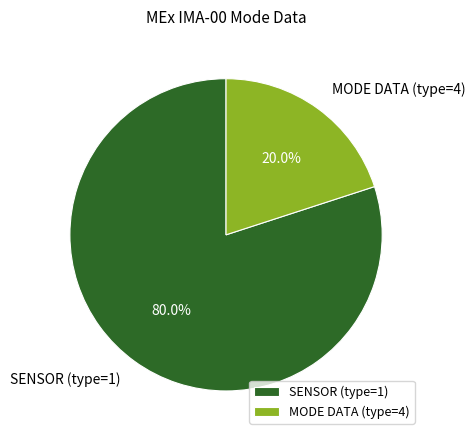

Which category has the smallest portion of the pie?

MODE DATA (type=4)